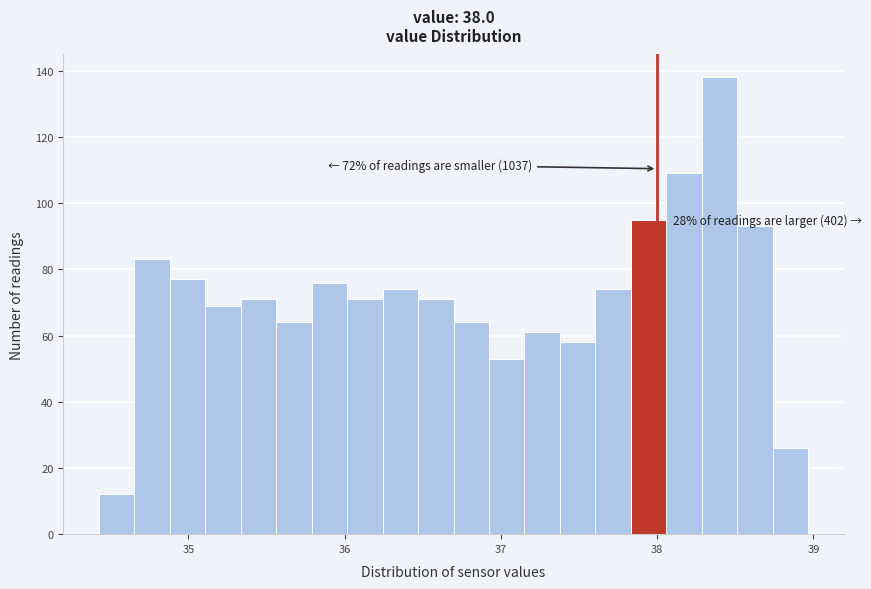

Read against the x-axis, roughly where is the centre of the tallest bar?

38.4